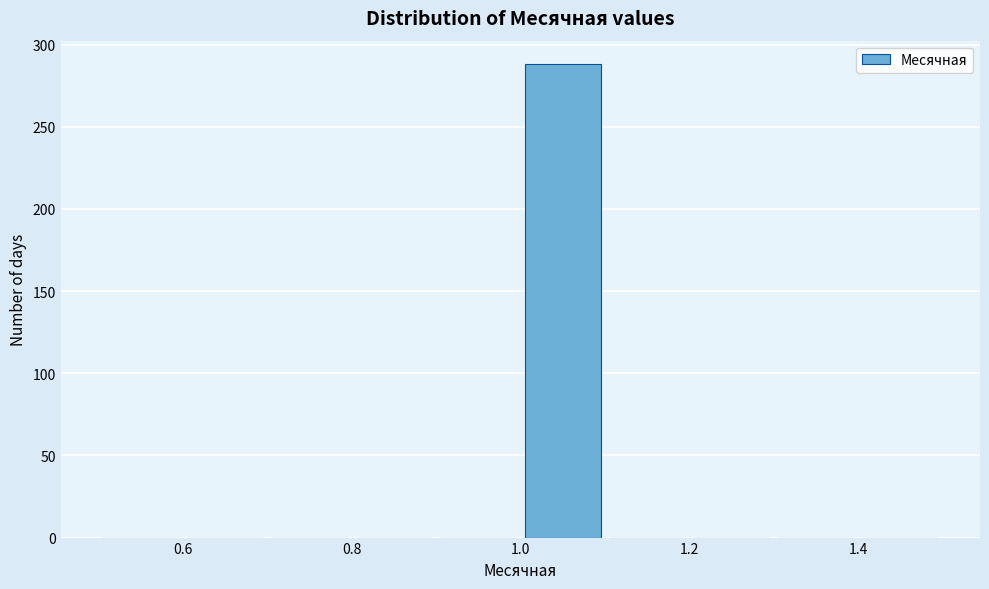

Reading left to right, list every bar in this chart as the range it spans on the x-axis followed by its height. The values are not printed on the chart, so give them approximately, as read against the axis.

0.5 to 0.6: 0
0.6 to 0.7: 0
0.7 to 0.8: 0
0.8 to 0.9: 0
0.9 to 1.0: 0
1.0 to 1.1: 290
1.1 to 1.2: 0
1.2 to 1.3: 0
1.3 to 1.4: 0
1.4 to 1.5: 0